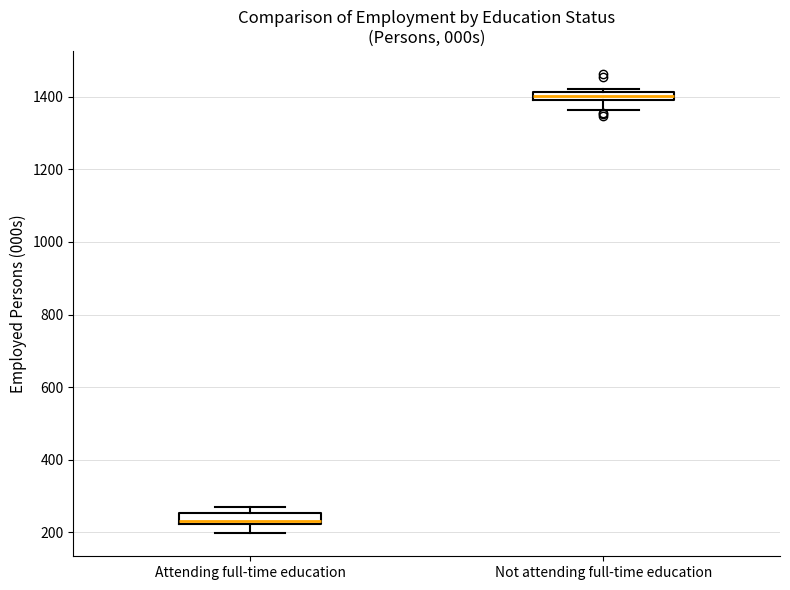

Which box's median line is the highest?

Not attending full-time education